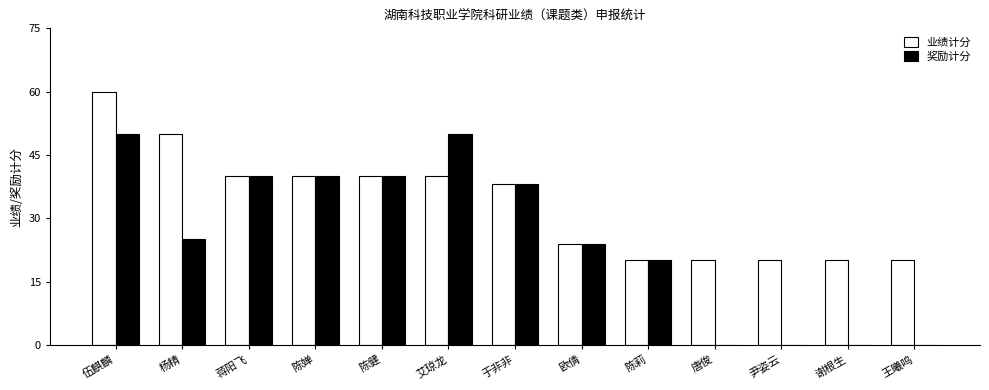

What are all the series names shown in the legend?

业绩计分, 奖励计分